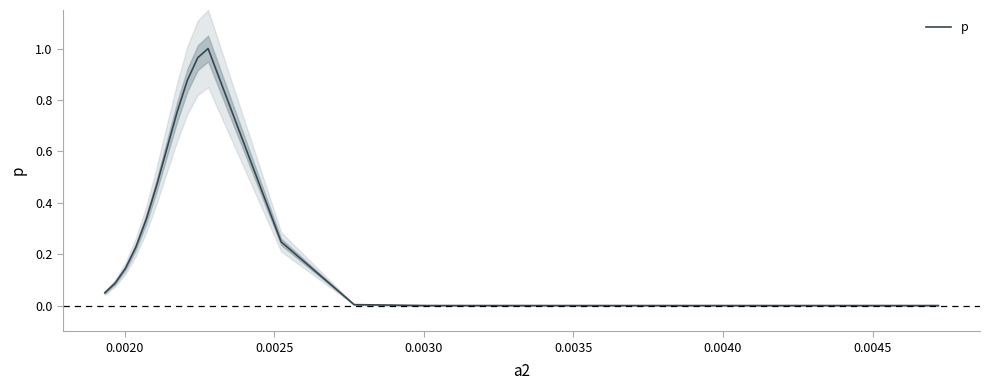

Reading left to right, what are all the values shown in this chart?

0.0	0.1	0.1	0.2	0.3	0.5	0.6	0.8	0.9	1.0	1.0	0.2	0.0	0.0	0.0	0.0	0.0	0.0	0.0	0.0	0.0